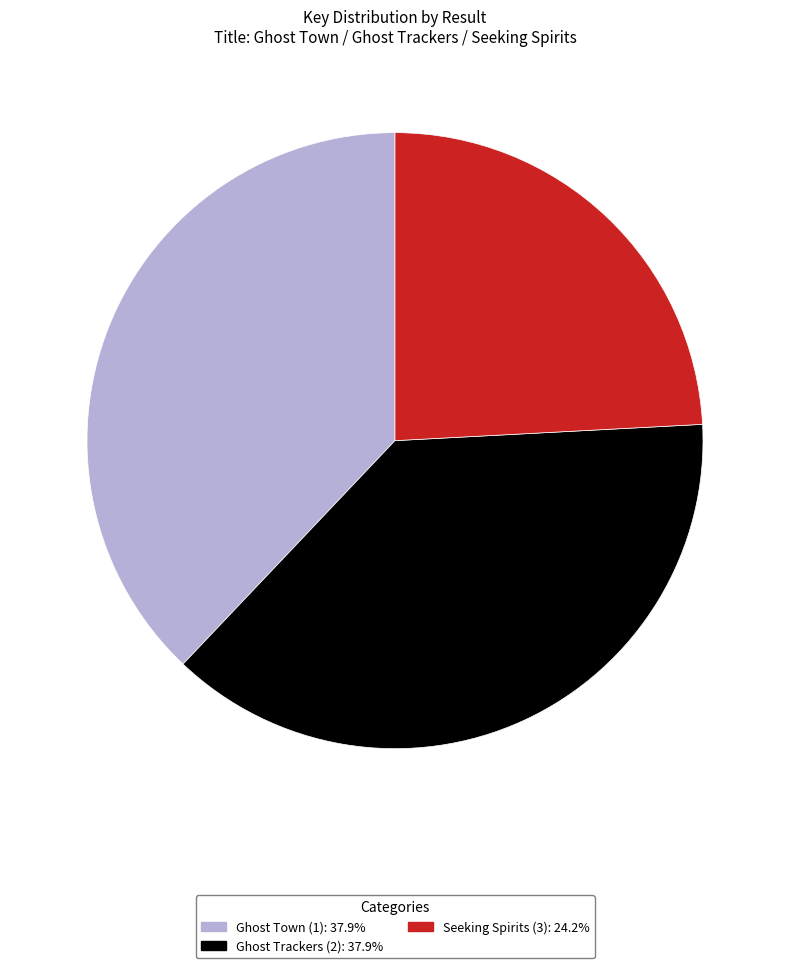

True or false: Ghost Trackers (2) accounts for 38% of the total.

True